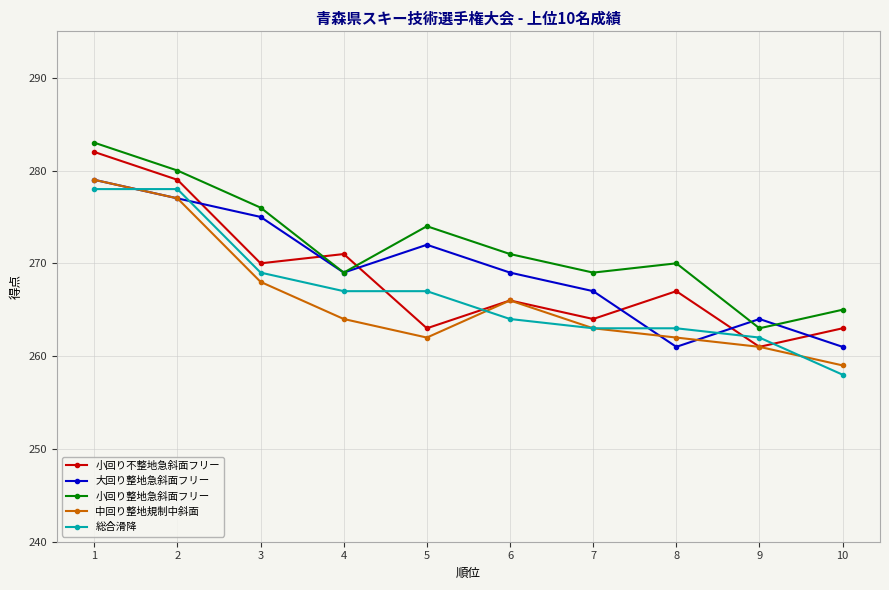

At which label does 総合滑降 first exceed 267?

1